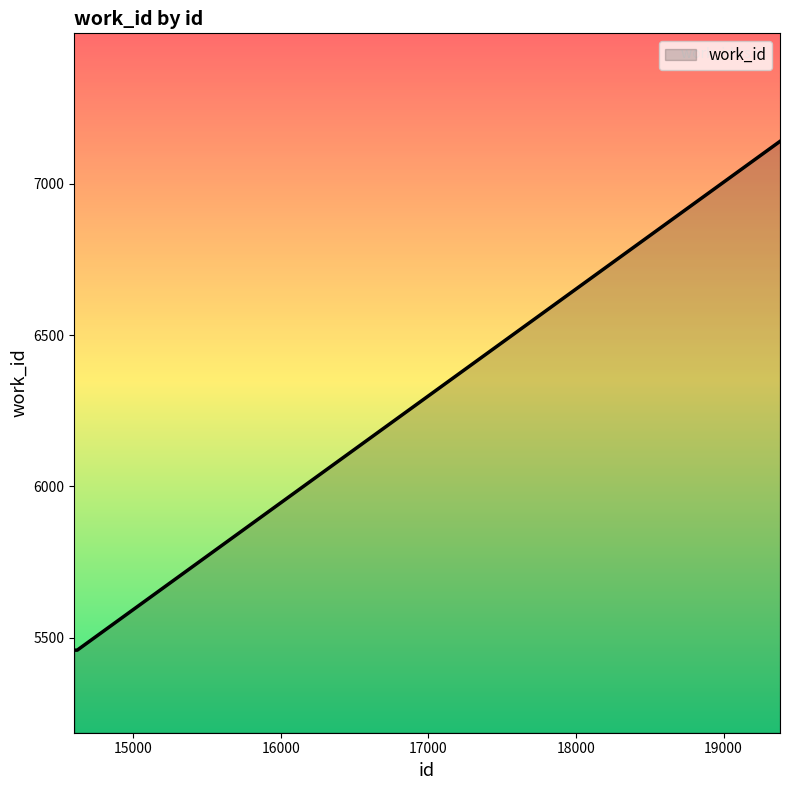

What is the difference between the maximum and minimum values?

1682